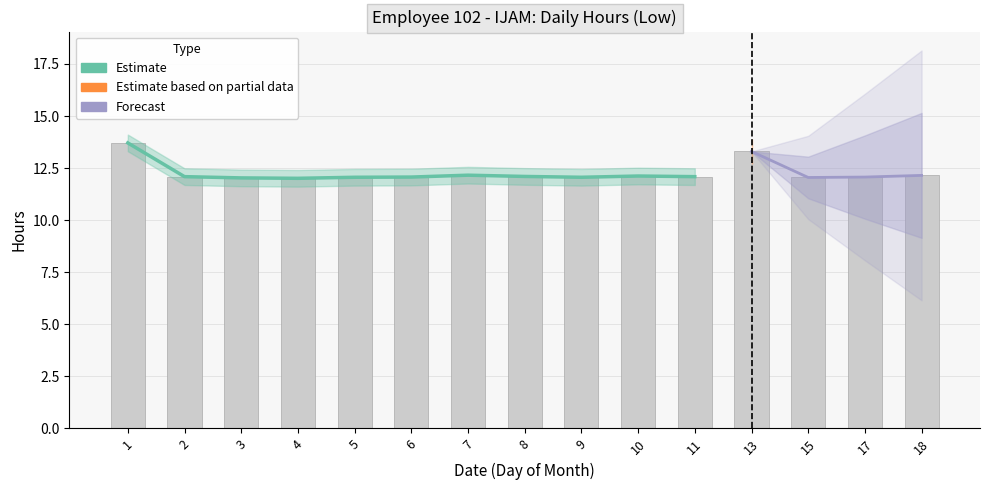

Is it true that the value at 4 is 12.0?

True